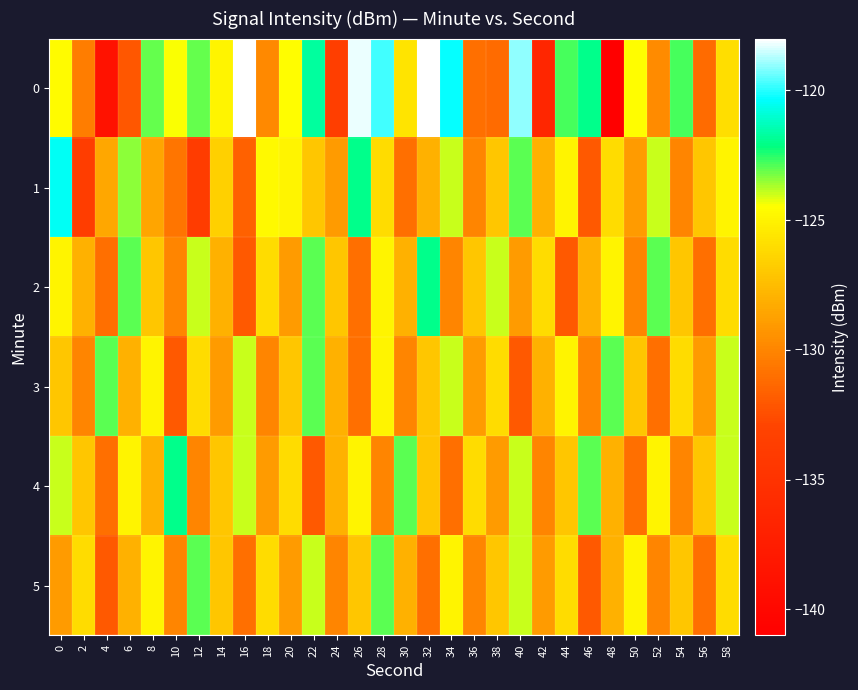

Rank the series by their maximum value, from highest to lowest.

0, 1, 2, 4, 3, 5